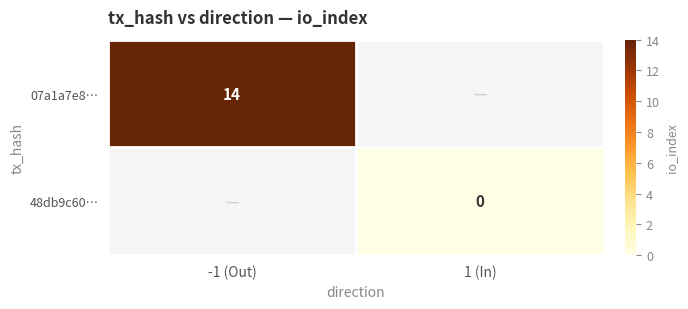

At how many categories does at least one series exceed 4?

1